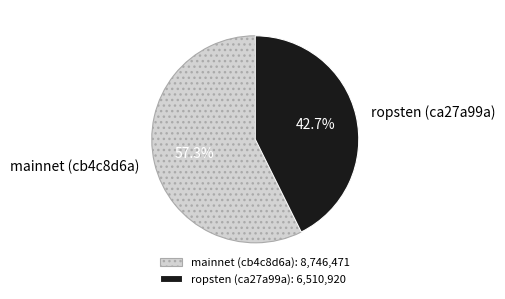

What is the ratio of the value at ropsten (ca27a99a) to the value at mainnet (cb4c8d6a)?

0.7